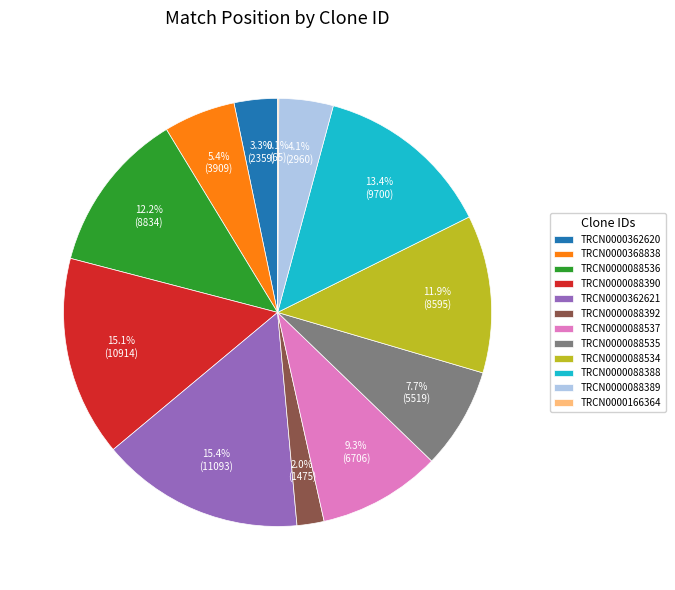

What is the ratio of the value at TRCN0000362621 to the value at TRCN0000088537?

1.7